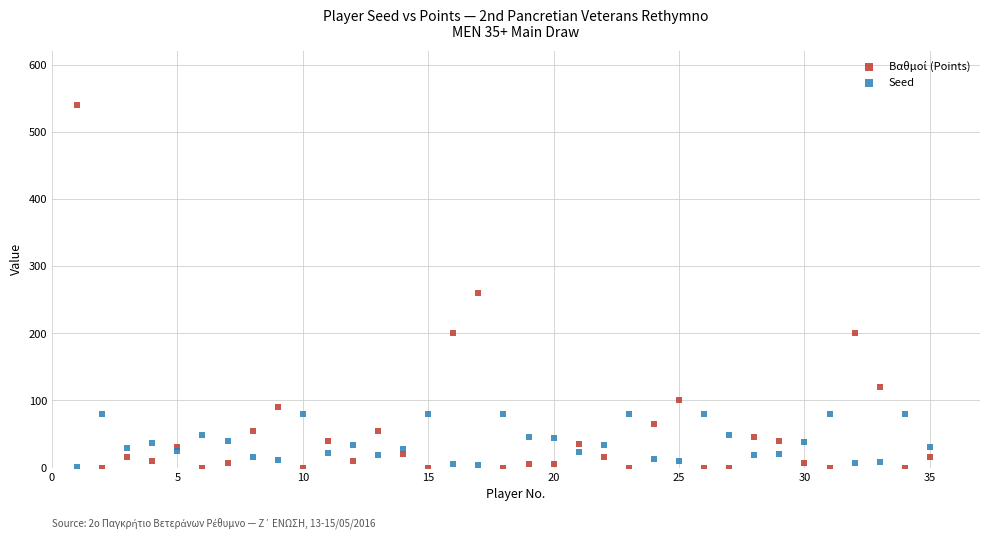

What is the X range (max minus min) for the scatter plot?

34